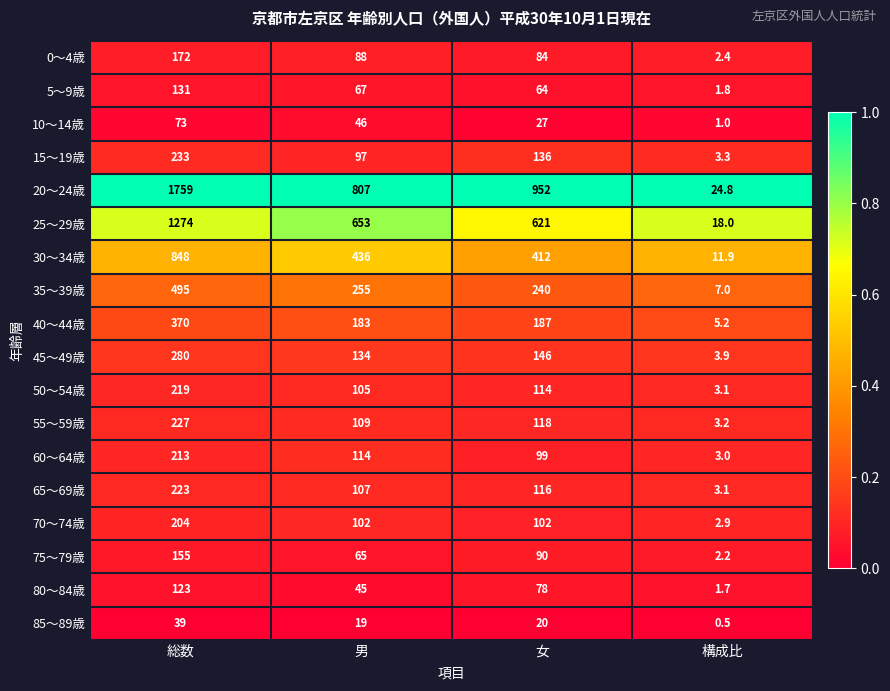

At which category is the sum across all series the highest?

総数